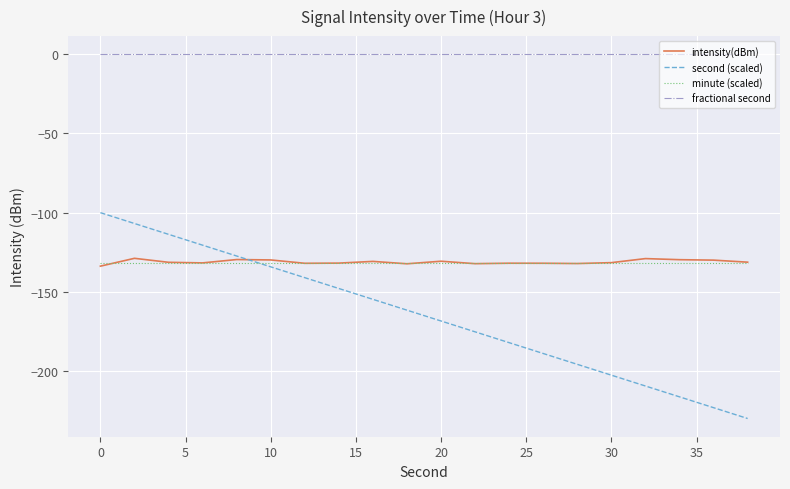

What is the smallest value displayed?

-230.0